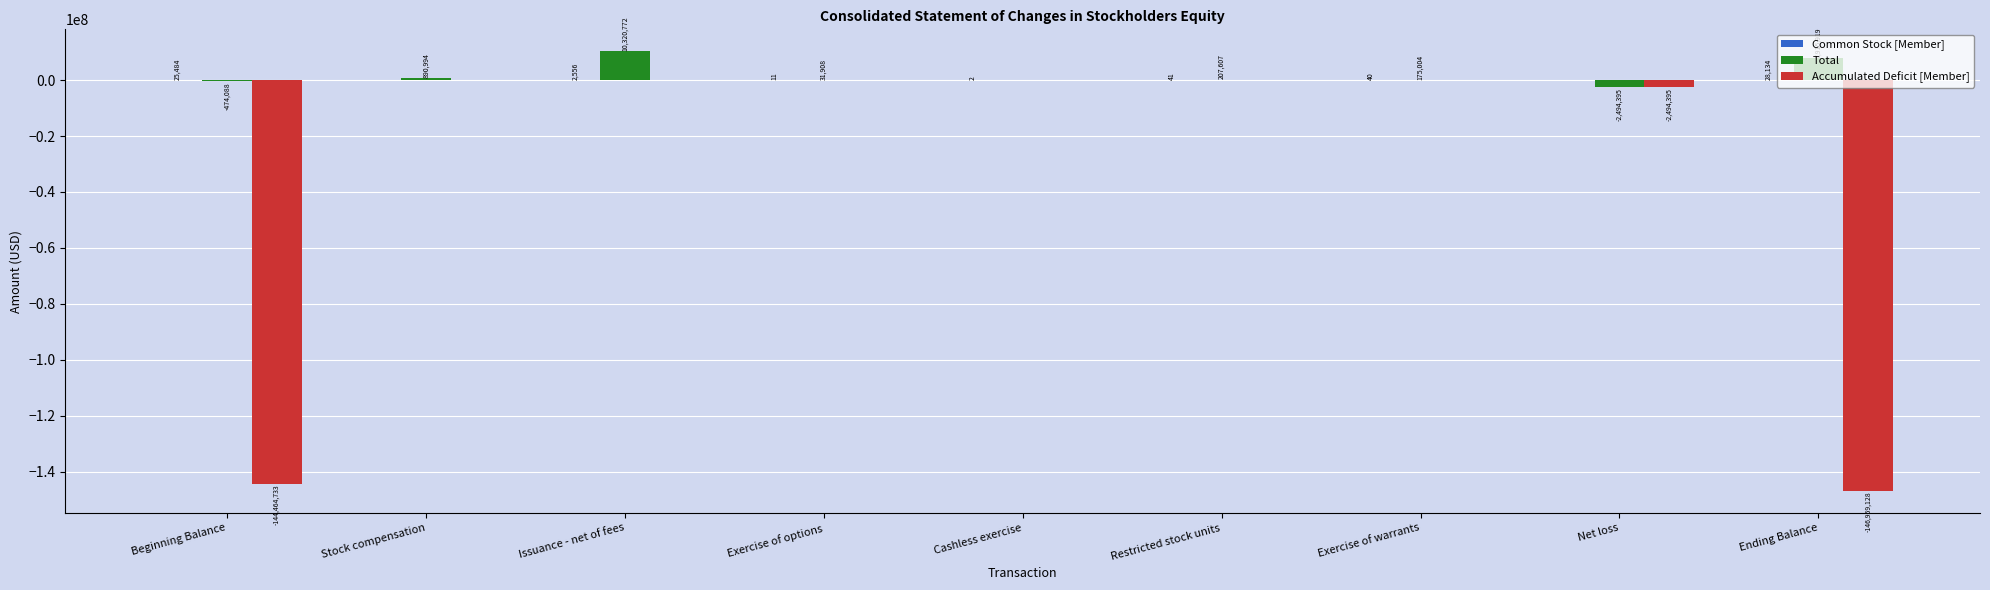

The Accumulated Deficit [Member] series shows -76384404 at Exercise of warrants. True or false?

False